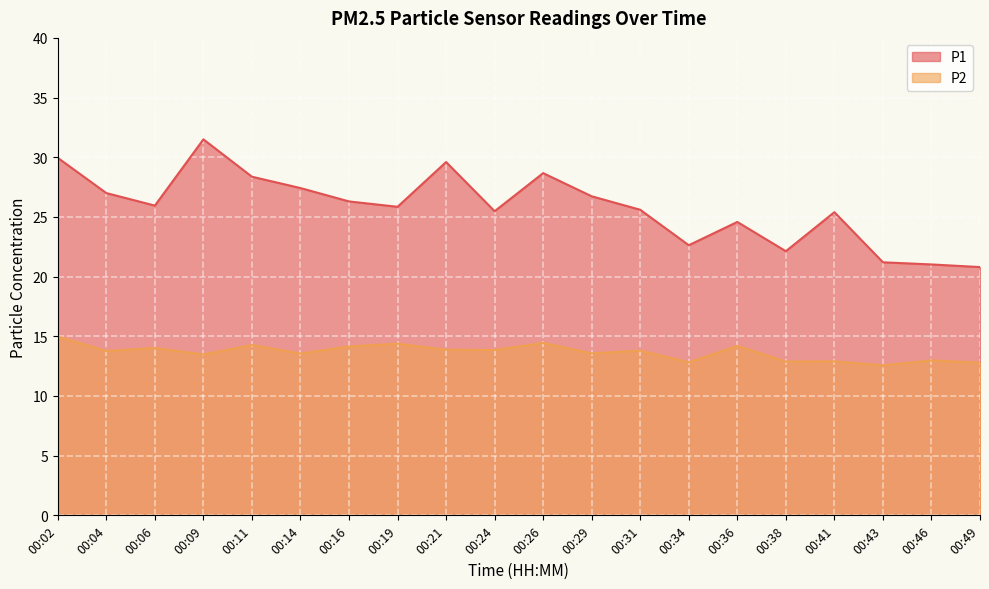

Is the value of P2 at 00:26 greater than the value of P1 at 00:46?

No